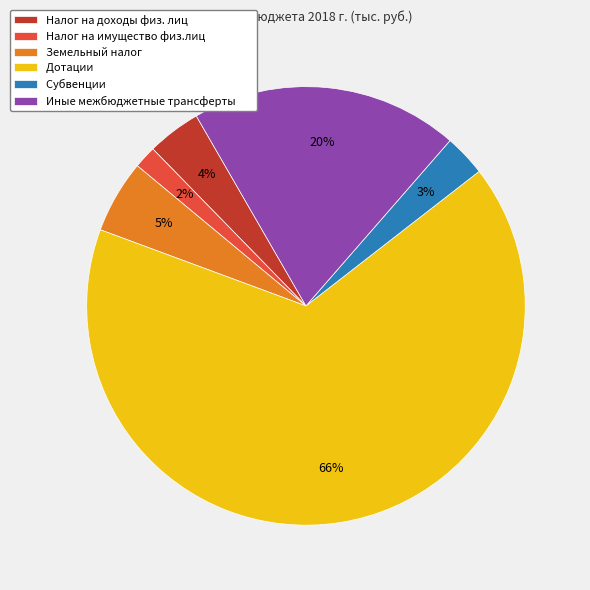

Combined, do Налог на имущество физ.лиц and Субвенции account for over 50%?

No